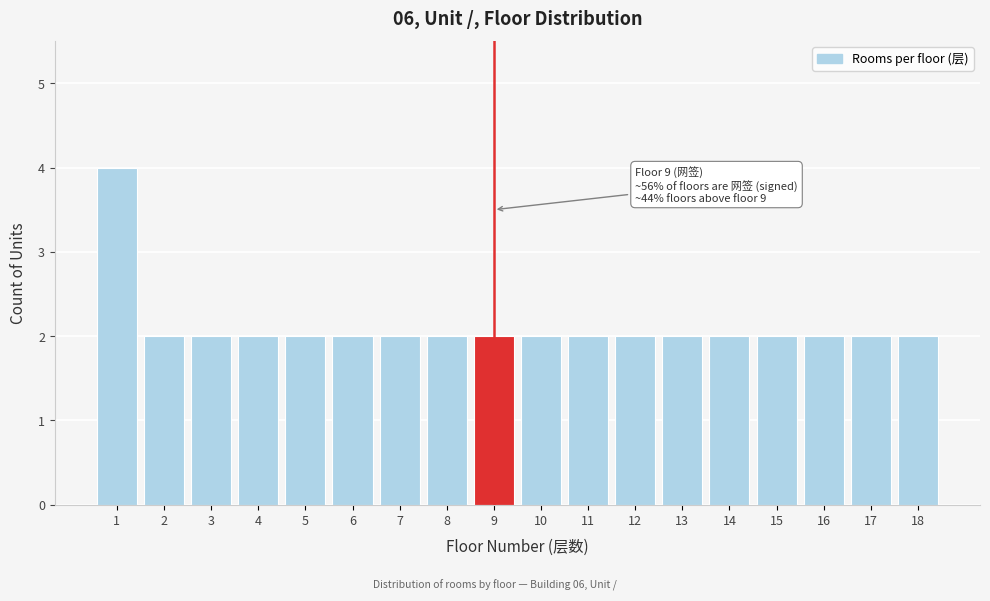

Reading right to left, list all the values displayed in this chart.

18=2	17=2	16=2	15=2	14=2	13=2	12=2	11=2	10=2	9=2	8=2	7=2	6=2	5=2	4=2	3=2	2=2	1=4